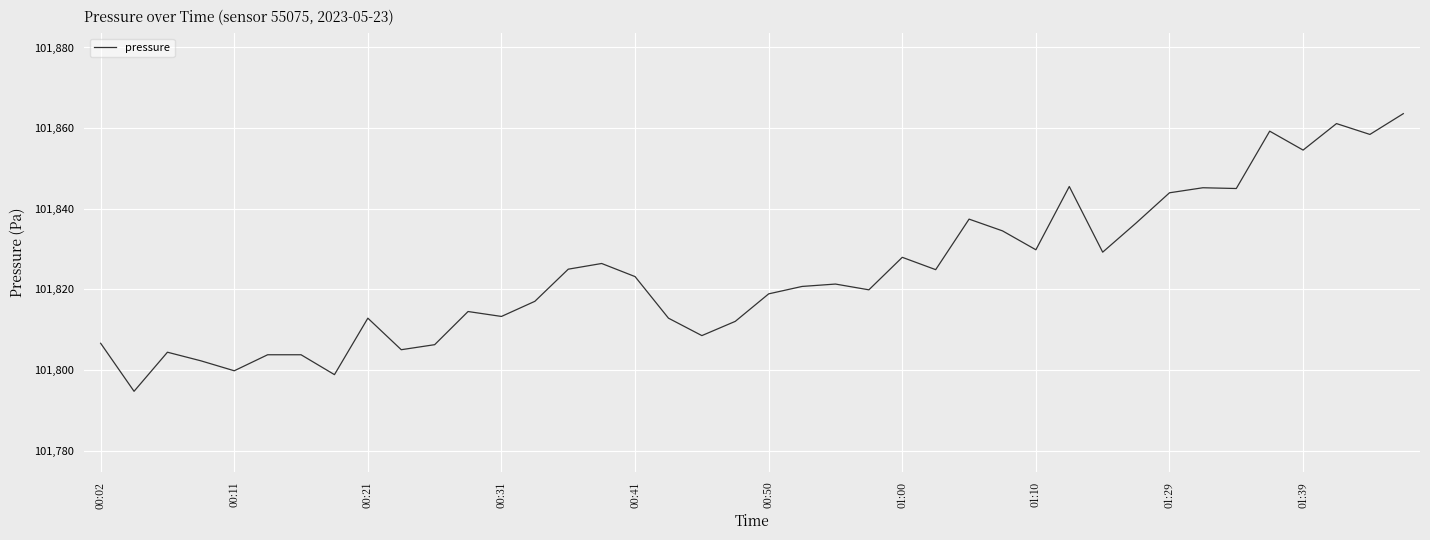

What is the difference between the maximum and minimum values?

68.8